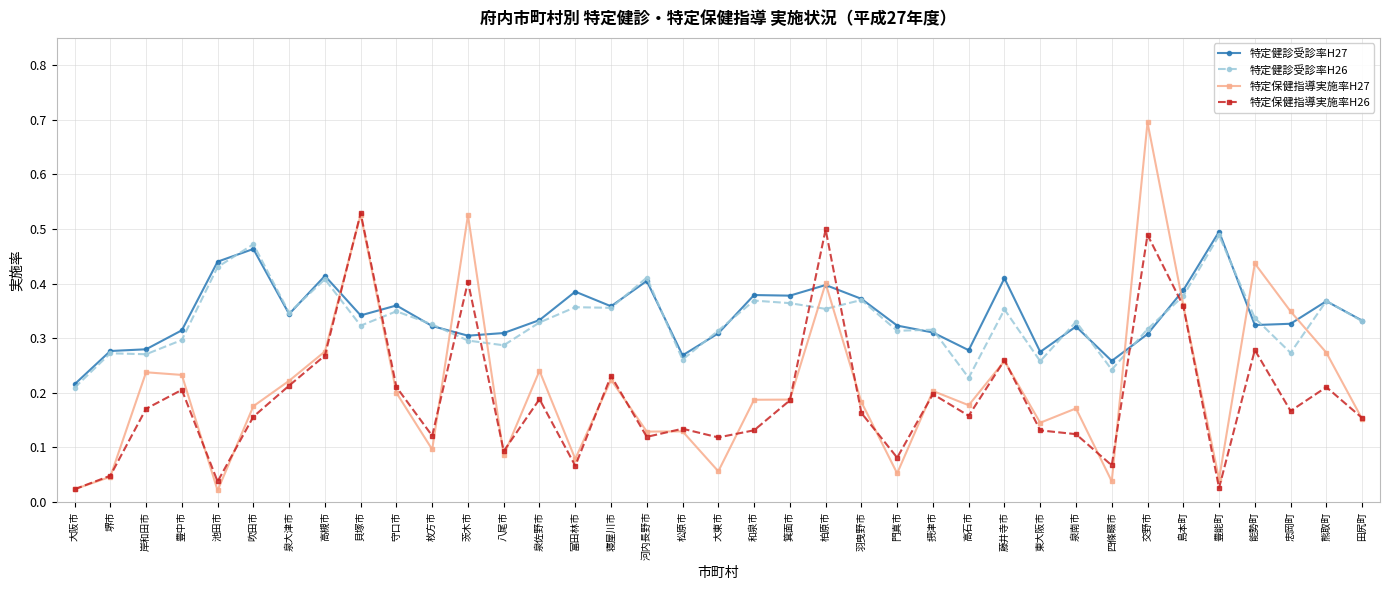

Which series has the largest total across all categories?

特定健診受診率H27